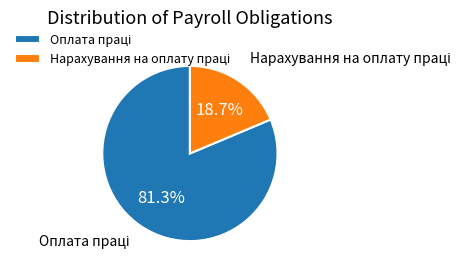

Does any single category account for the majority?

Yes